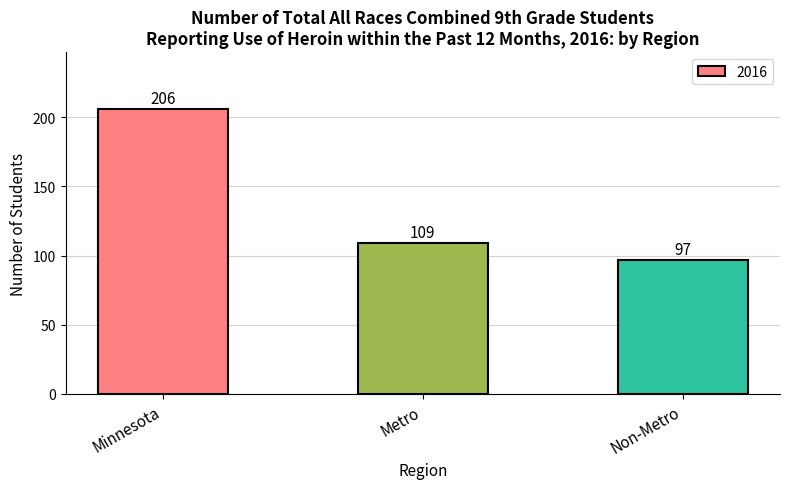

What is the difference between the values at Metro and Non-Metro?

12